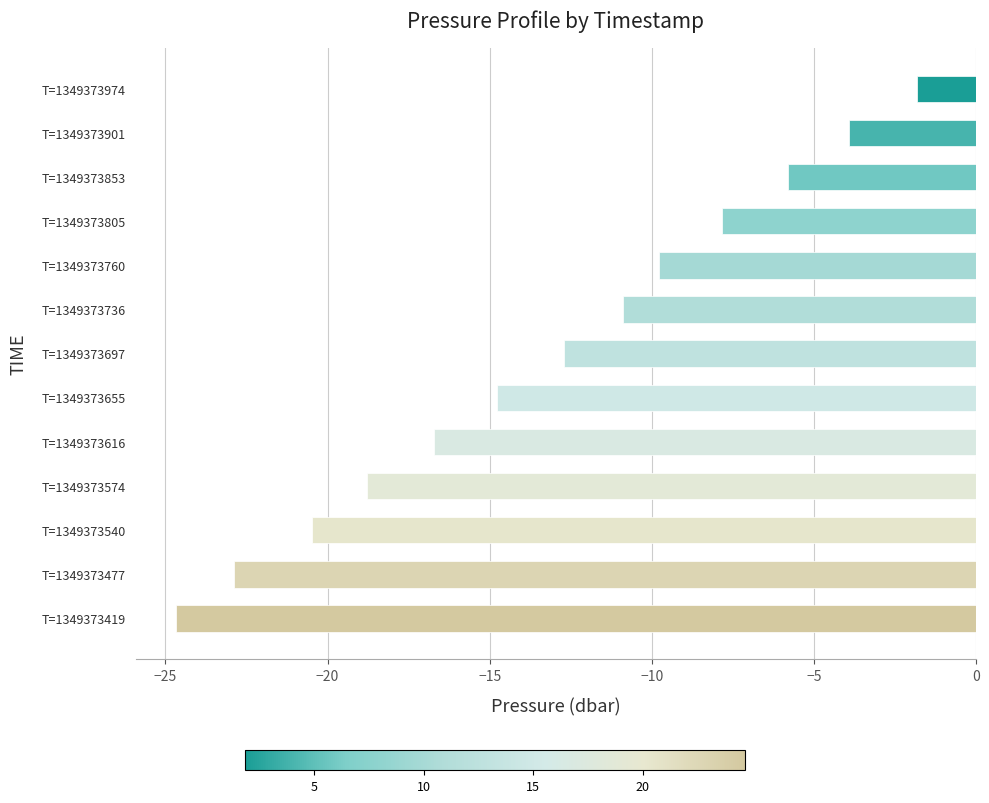

What is the sum of the values at T=1349373853 and T=1349373974?

-7.6